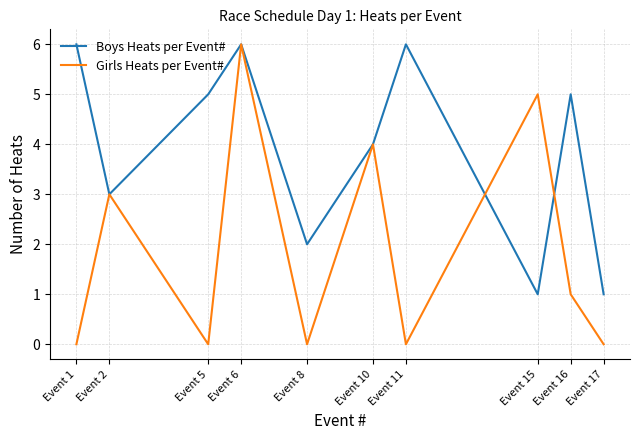

At which label does Boys Heats per Event# first exceed 5?

Event 1